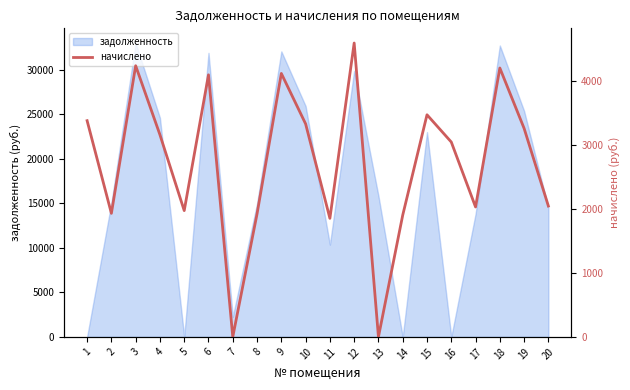

Reading left to right, extract all data points from this chart.

1=3381.5	2=1932.2	3=4241.0	4=3161.3	5=1975.0	6=4099.0	7=0.0	8=1925.2	9=4120.3	10=3331.8	11=1854.1	12=4596.2	13=0.0	14=1903.9	15=3473.9	16=3047.6	17=2031.7	18=4205.5	19=3260.8	20=2046.0